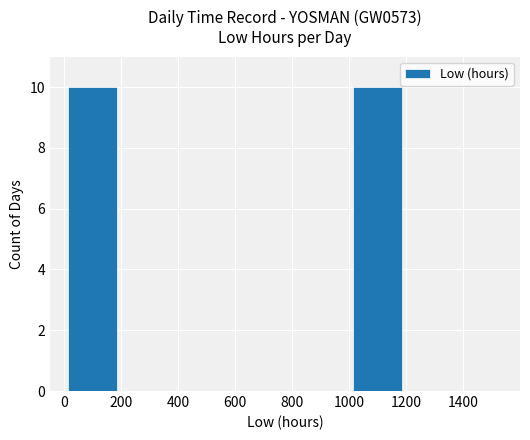

What is the sum of all values?

20